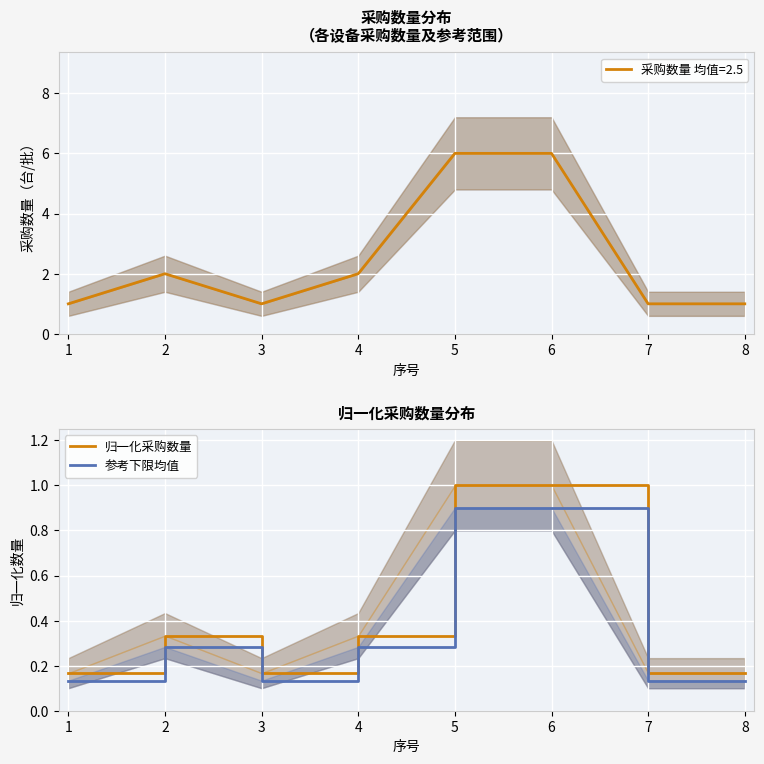

Between 2 and 8, which series saw the biggest shift?

归一化采购数量